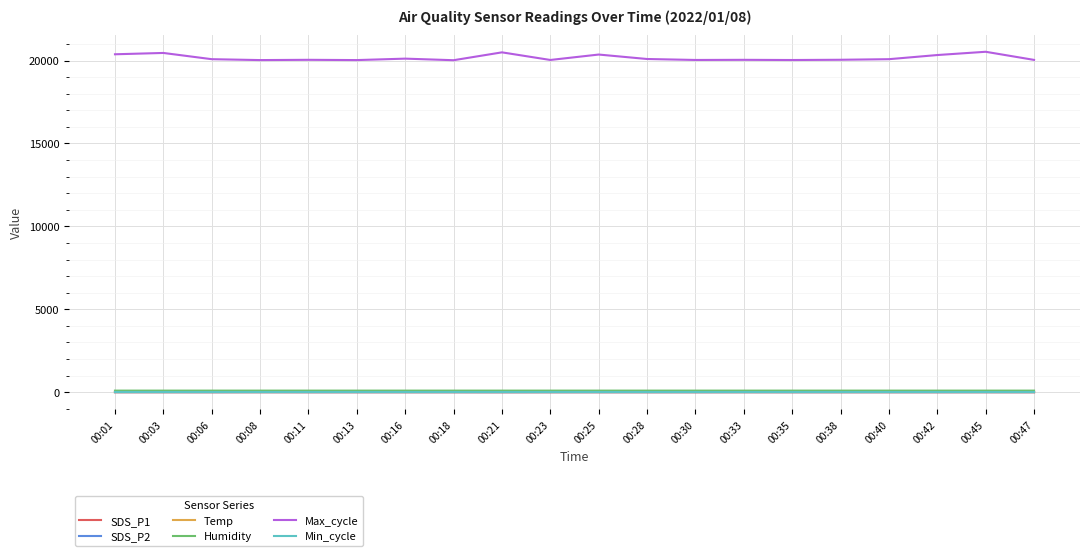

Which series has the largest range (max minus min)?

Max_cycle